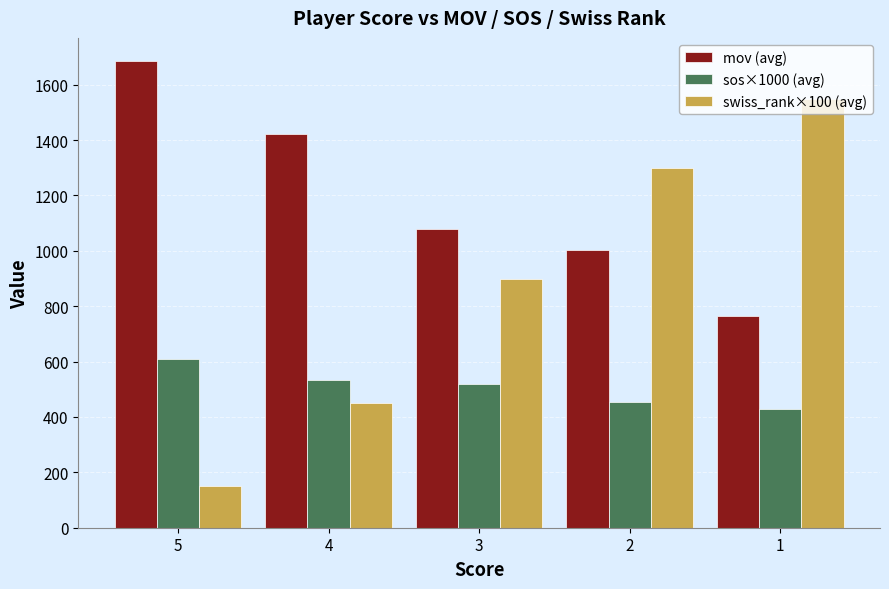

What is the difference between the highest and lowest values at 3?

562.2